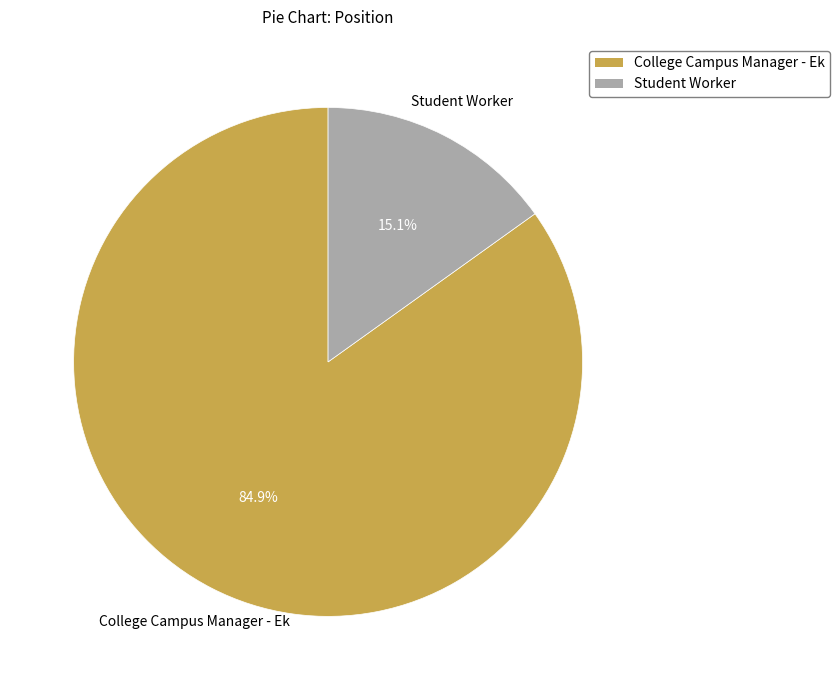

What is the smallest slice in the pie chart?

Student Worker